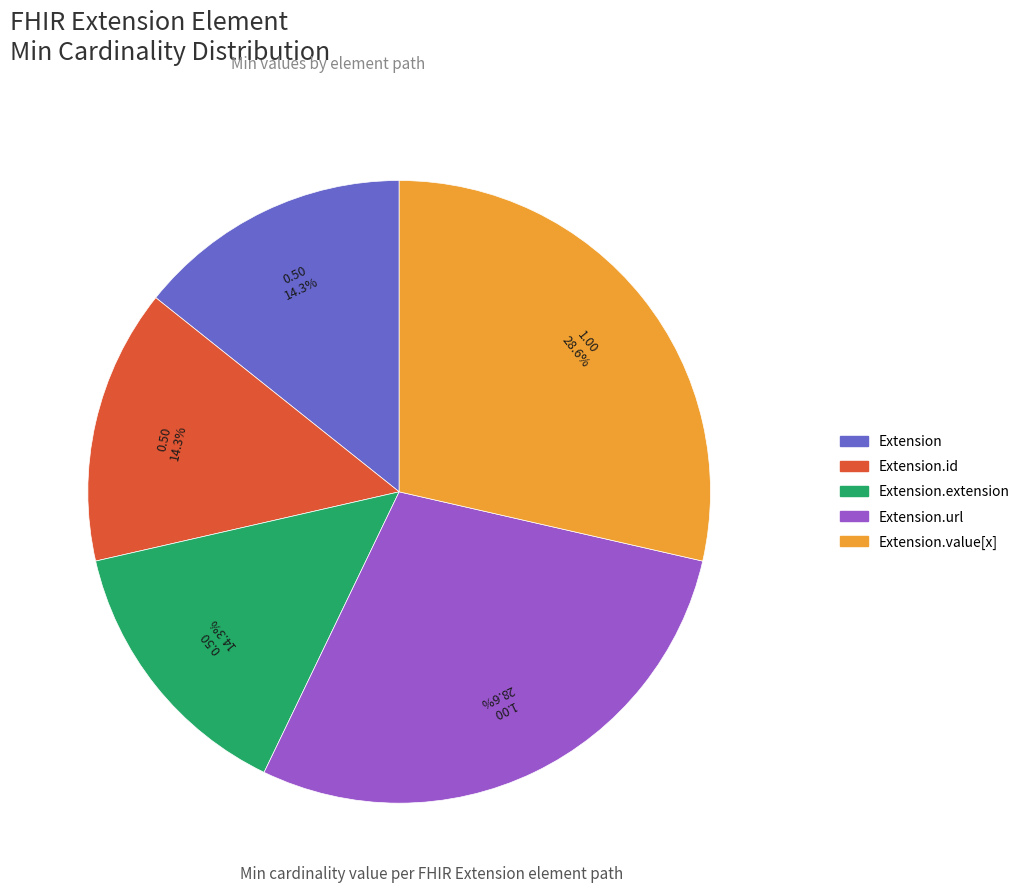

To the nearest percent, what is the difference between the largest and smallest slice percentages?

14%